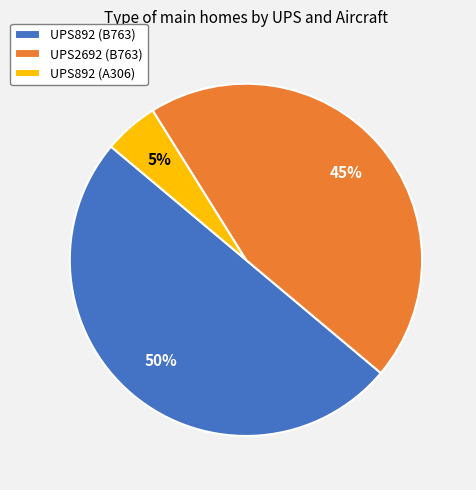

Which has a higher value, UPS892 (B763) or UPS2692 (B763)?

UPS892 (B763)